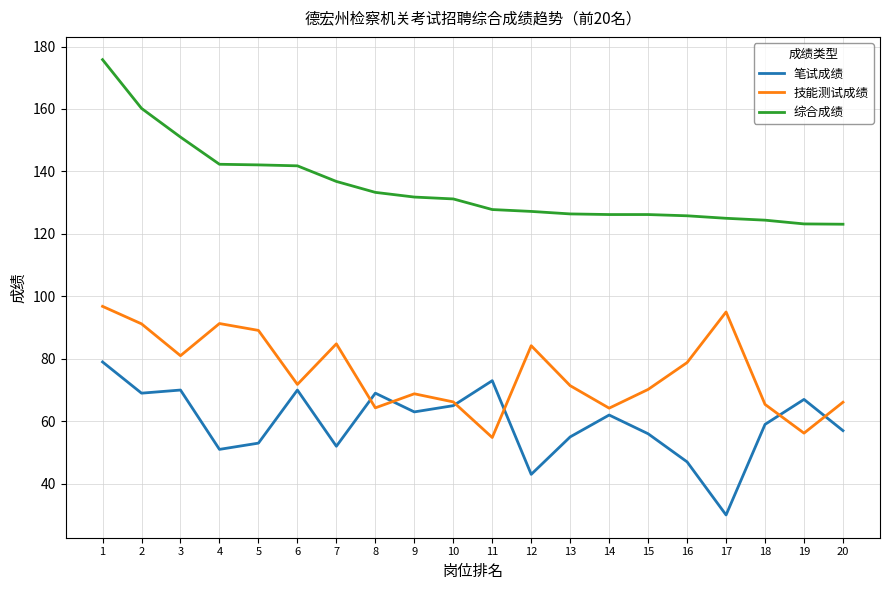

Read the 笔试成绩 value at 5.

53.0